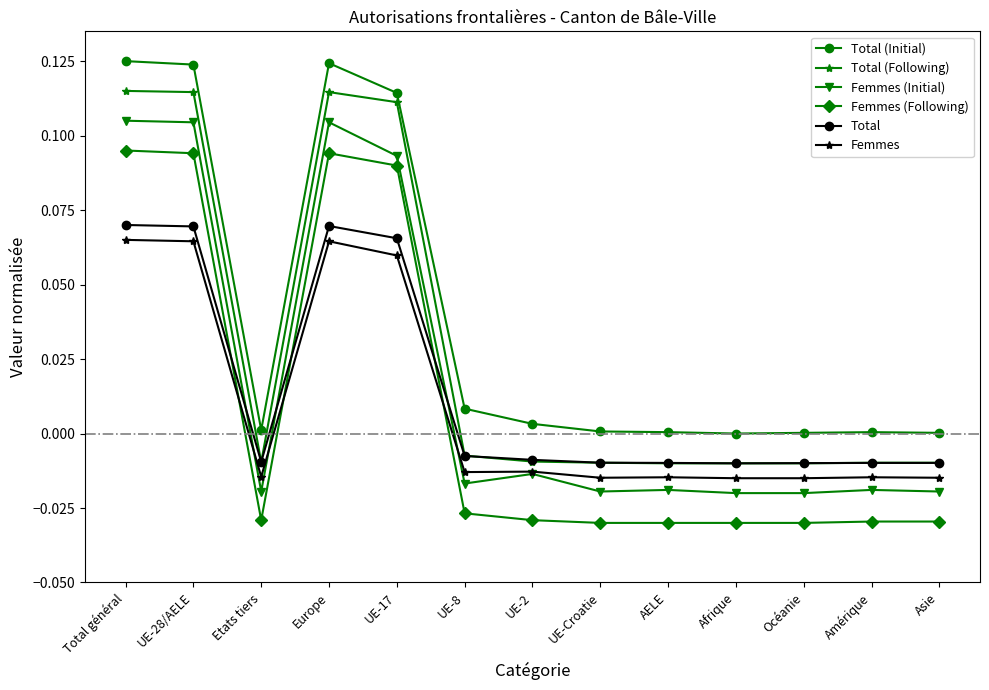

Is it true that Total equals -0.0 at Afrique?

True